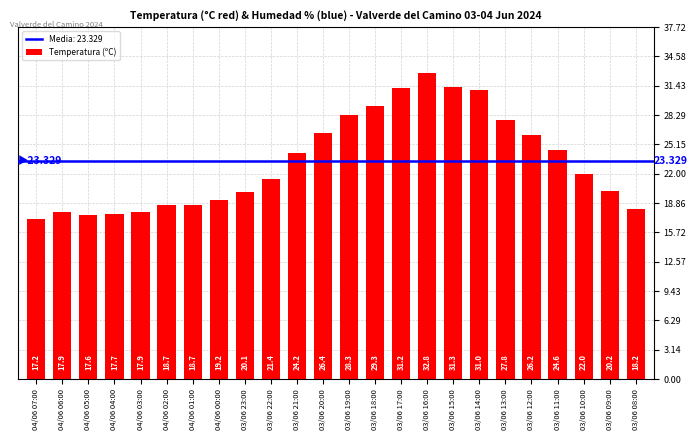

At which category does the chart reach its minimum across all series?

04/06 07:00